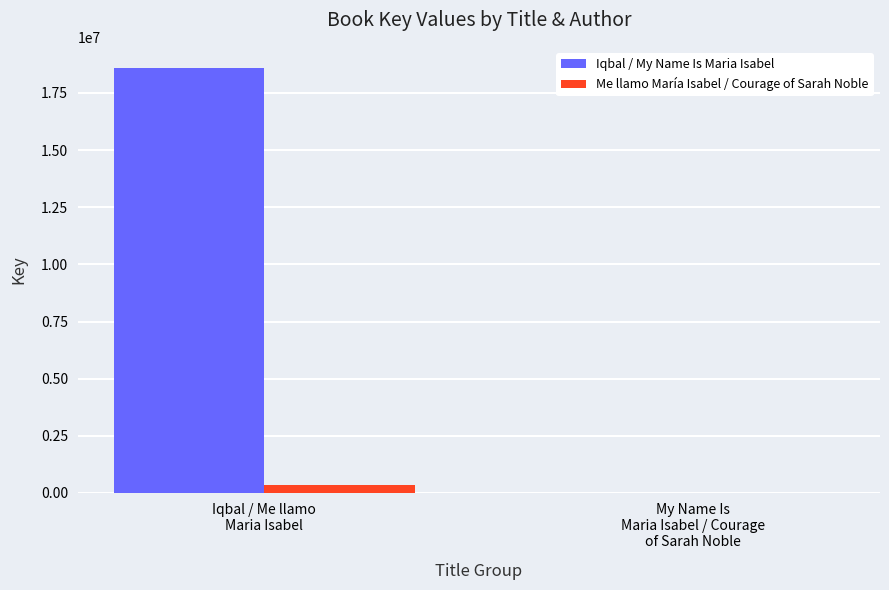

Which series changed the most between Iqbal / Me llamo
Maria Isabel and My Name Is
Maria Isabel / Courage
of Sarah Noble?

Iqbal / My Name Is Maria Isabel